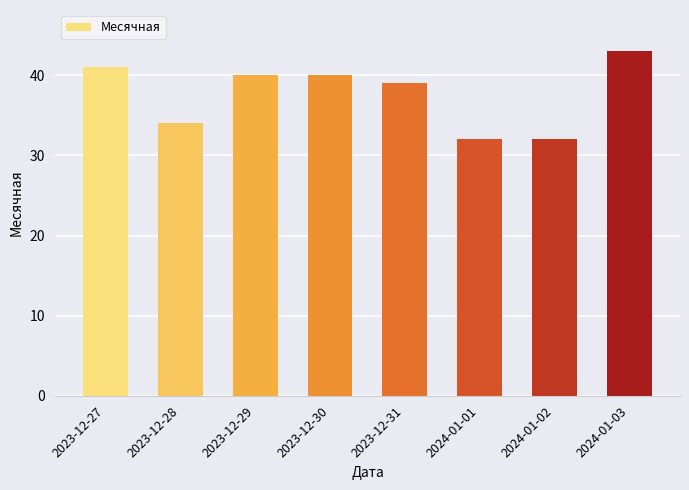

Which category has the highest value across all series?

2024-01-03